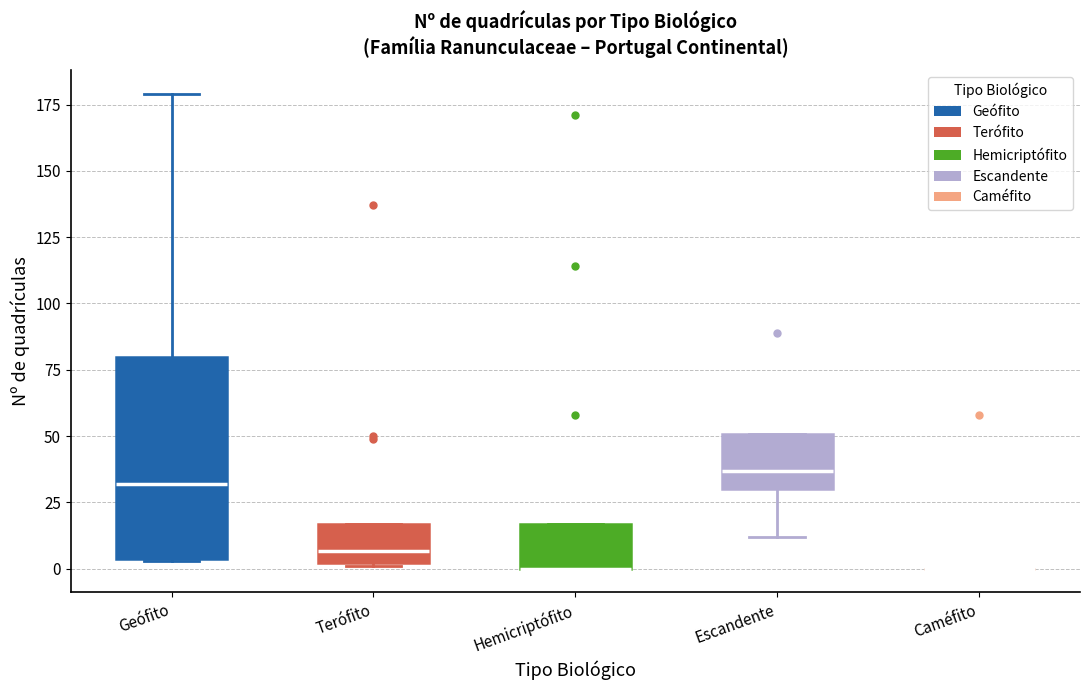

Reading left to right, read every box against the y-axis: the position of its median line, the range the box covers, and the ends of its whiskers. The values are not printed on the chart, so give them approximately, as read against the axis.

Geófito: median 30, box 5 to 80, whiskers 5 to 180
Terófito: median 5, box 0 to 15, whiskers 0 to 15
Hemicriptófito: median 0 (drawn on the box's lower edge), box 0 to 15, whiskers 0 to 15
Escandente: median 35, box 30 to 50, whiskers 10 to 50
Caméfito: box collapsed to a line at 0, whiskers 0 to 0